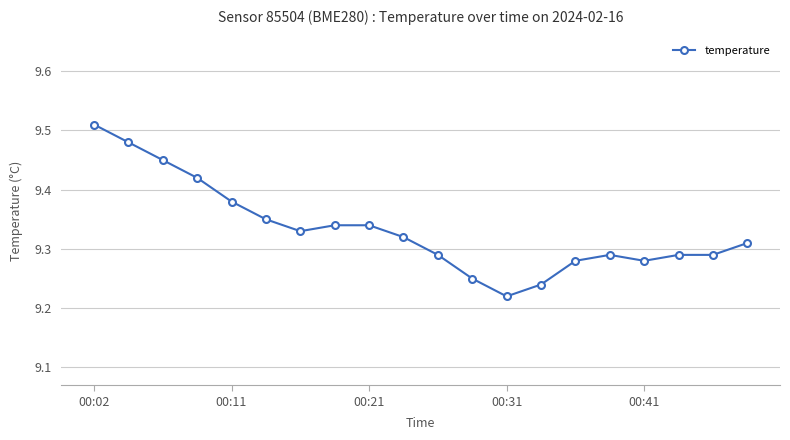

Count the values in the range 9 to 10.

20